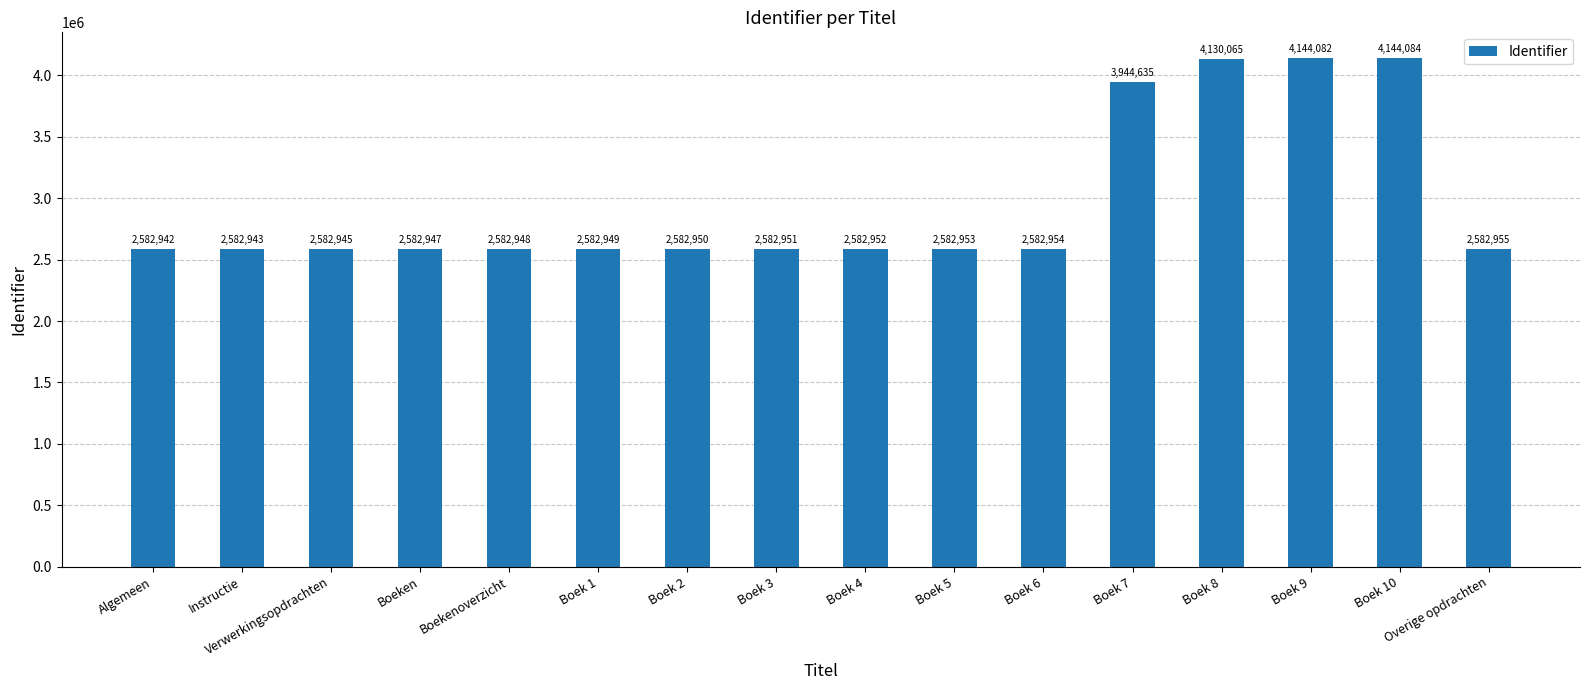

Reading right to left, transcribe all the data shown in this chart.

2582955	4144084	4144082	4130065	3944635	2582954	2582953	2582952	2582951	2582950	2582949	2582948	2582947	2582945	2582943	2582942